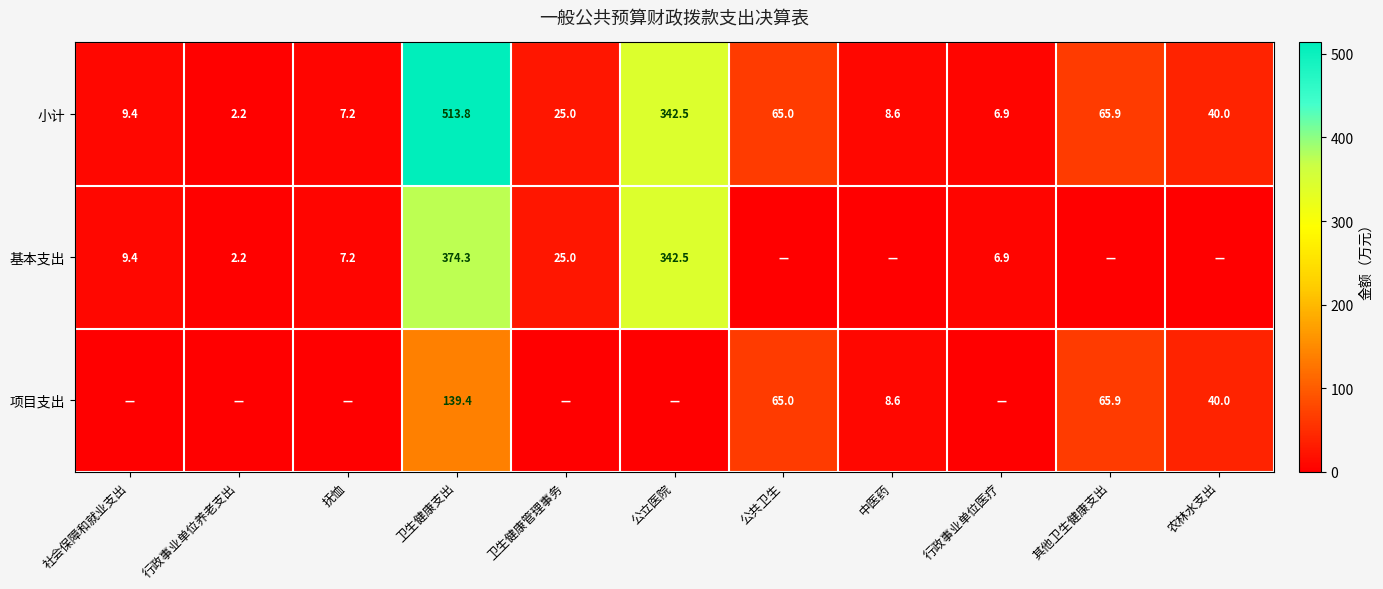

Rank the categories by 小计 value from highest to lowest.

卫生健康支出, 公立医院, 其他卫生健康支出, 公共卫生, 农林水支出, 卫生健康管理事务, 社会保障和就业支出, 中医药, 抚恤, 行政事业单位医疗, 行政事业单位养老支出